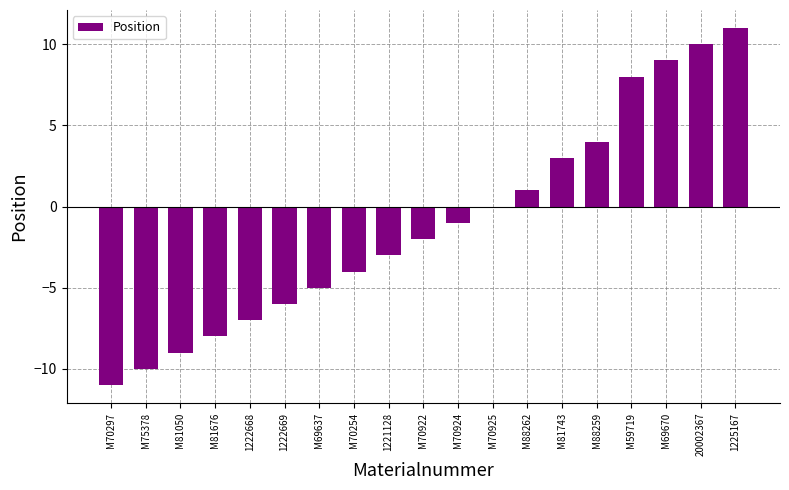

Is it true that the value at M59719 is 8?

True